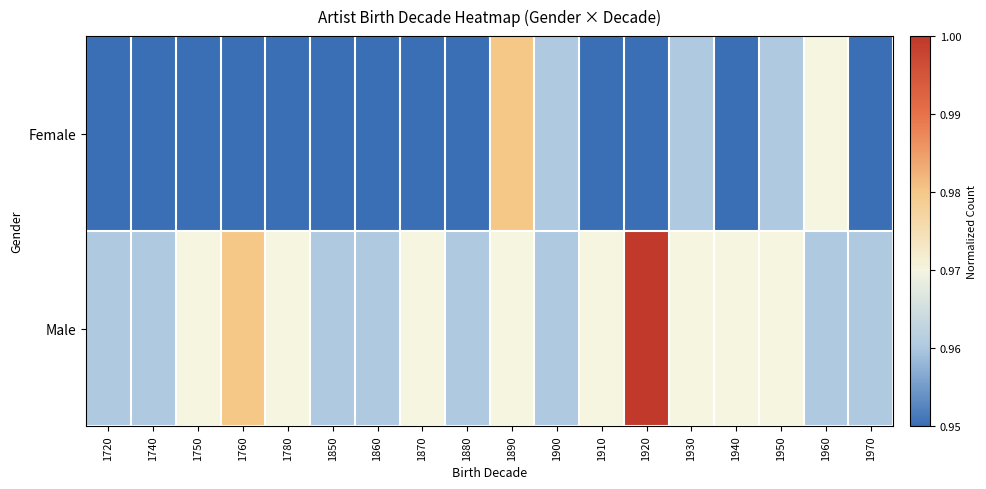

What is the minimum value shown in the chart?

0.9